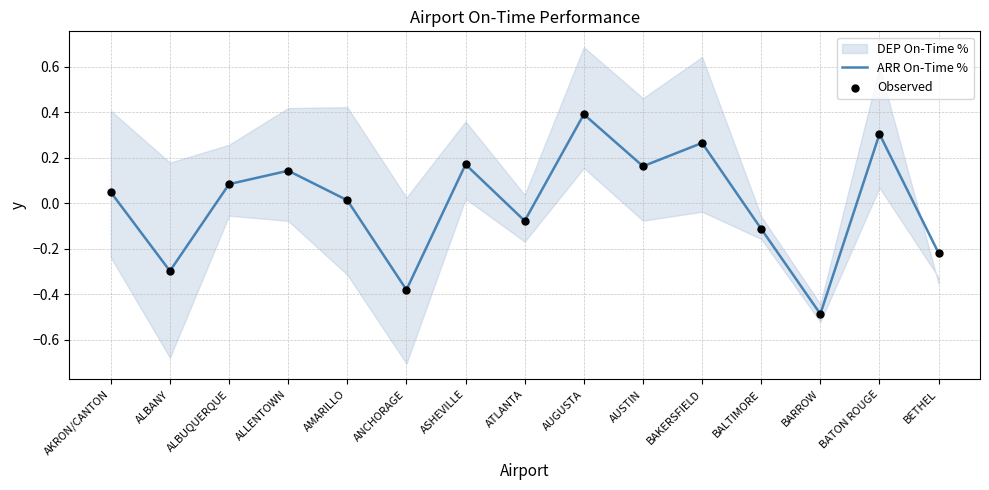

At how many categories does at least one series exceed 0?

9